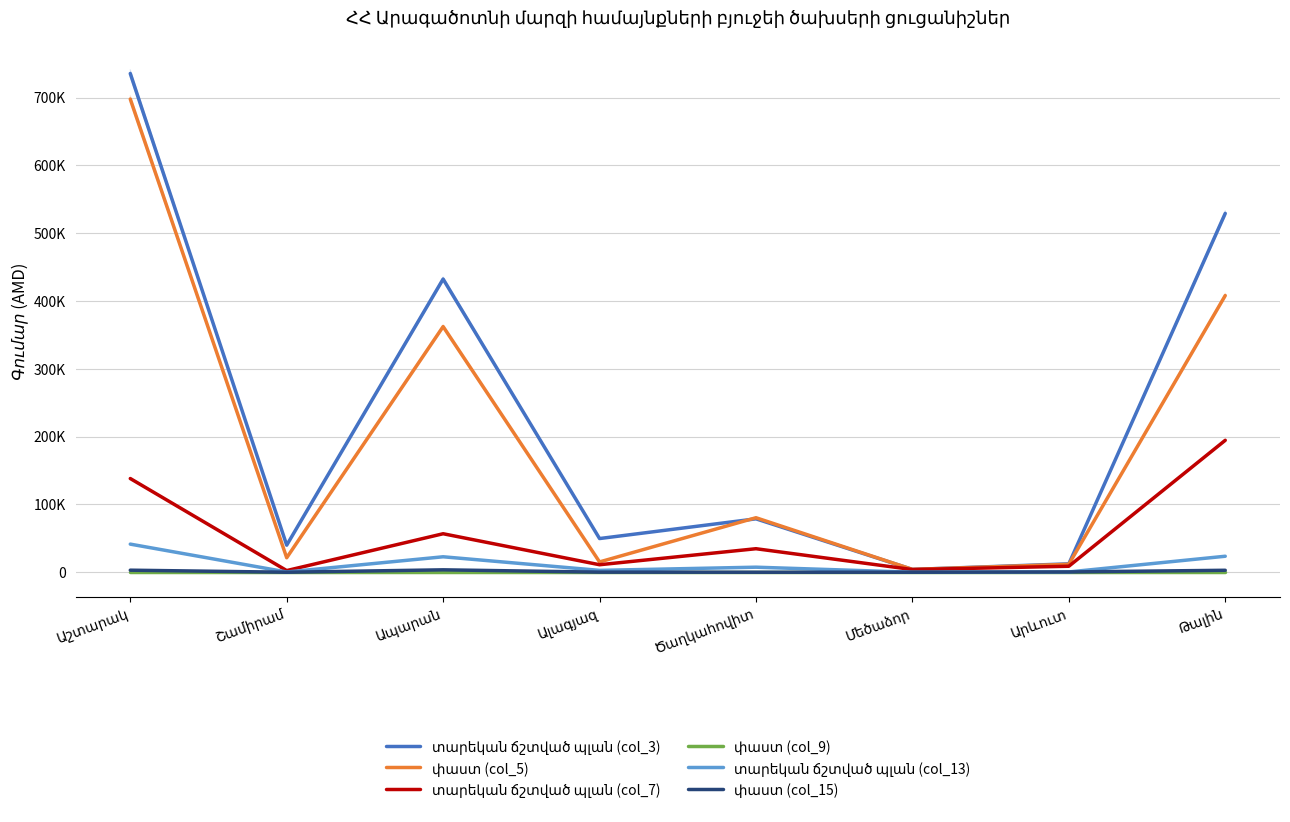

What is the spread (max minus min) of values at Ալագյազ?

49672.8